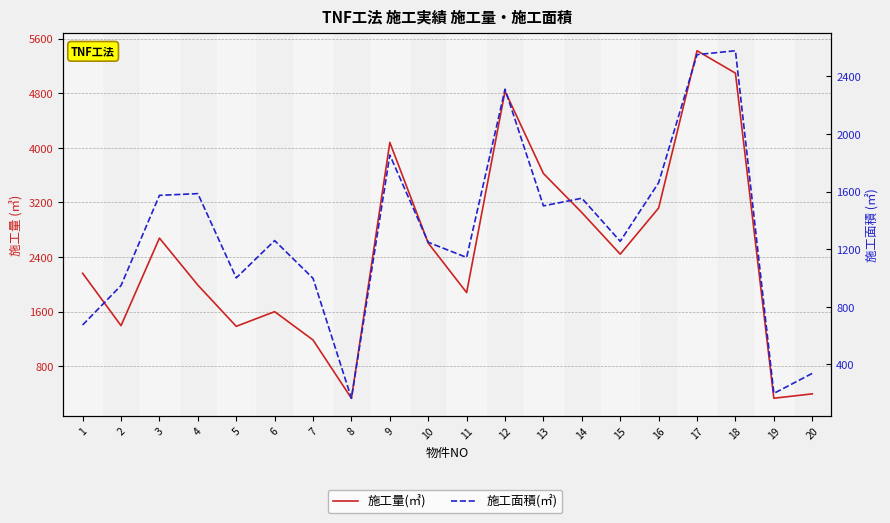

Does the chart display data point markers on the line(s)?

No